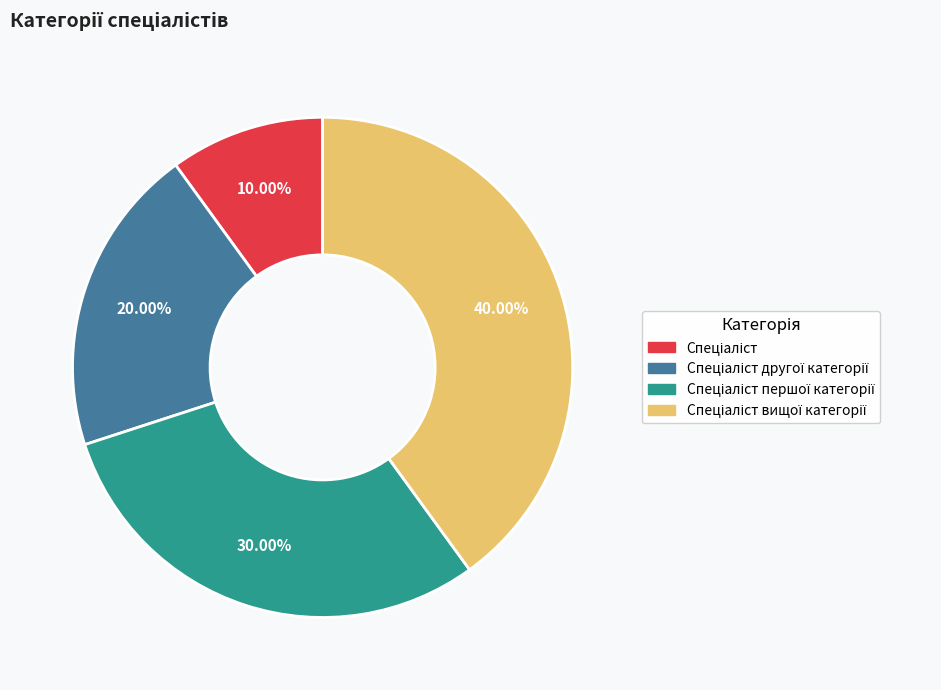

Does any single category account for the majority?

No